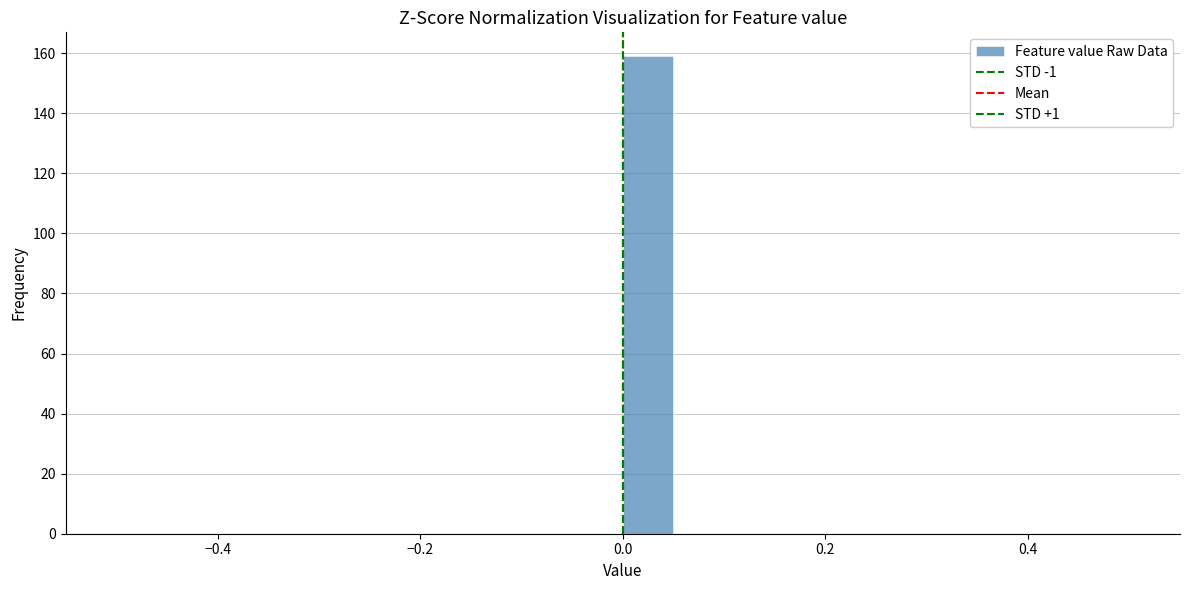

Around what value on the x-axis is the tallest bar? Give the approximate position of its centre, as read against the axis.

0.02